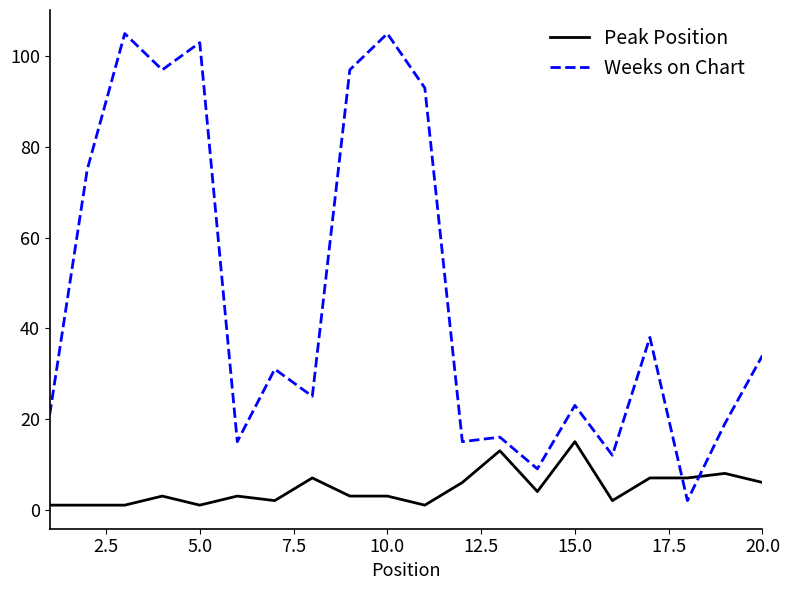

True or false: Peak Position and Weeks on Chart cross at least once.

True